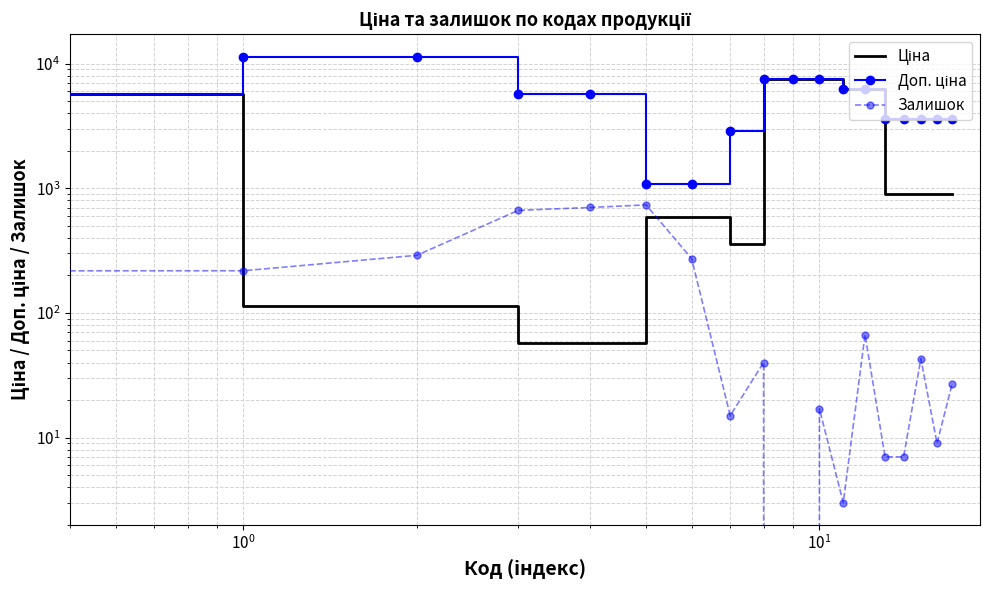

Is this an area chart (filled region under the line)?

No